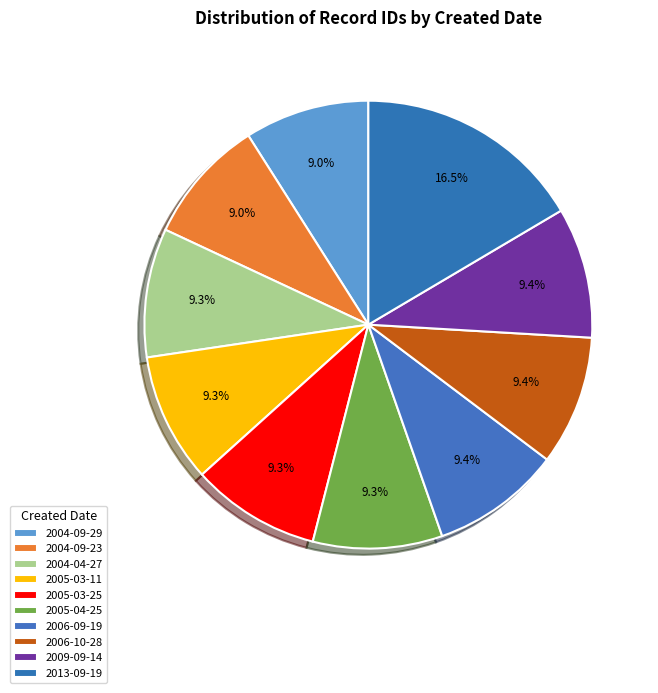

Approximately how many times larger is the value at 2005-03-11 compared to 2006-10-28?

1.0